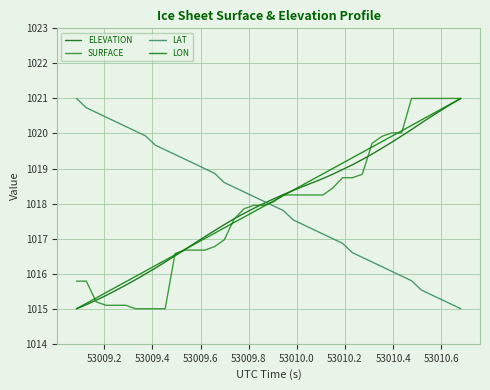

How many lines are shown in the chart?

4